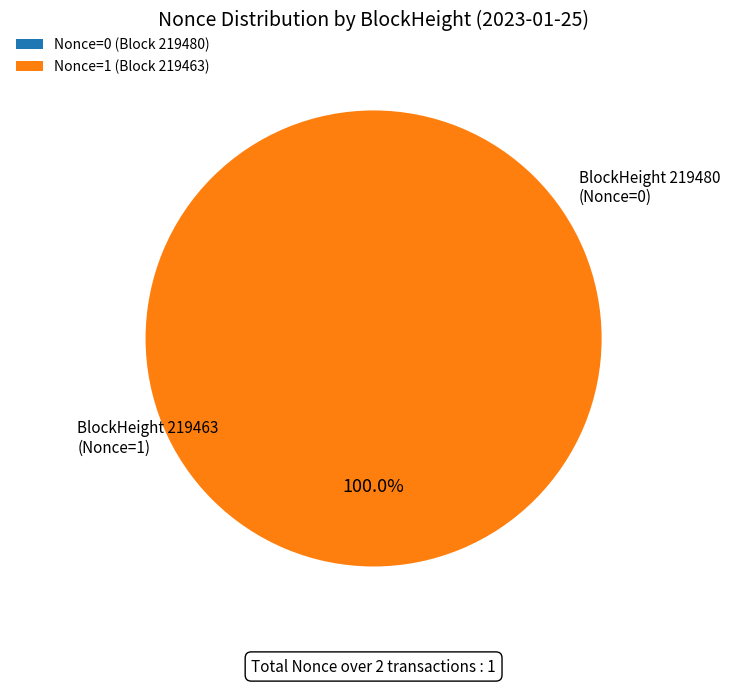

Does 219463 account for over 50% of the chart?

Yes